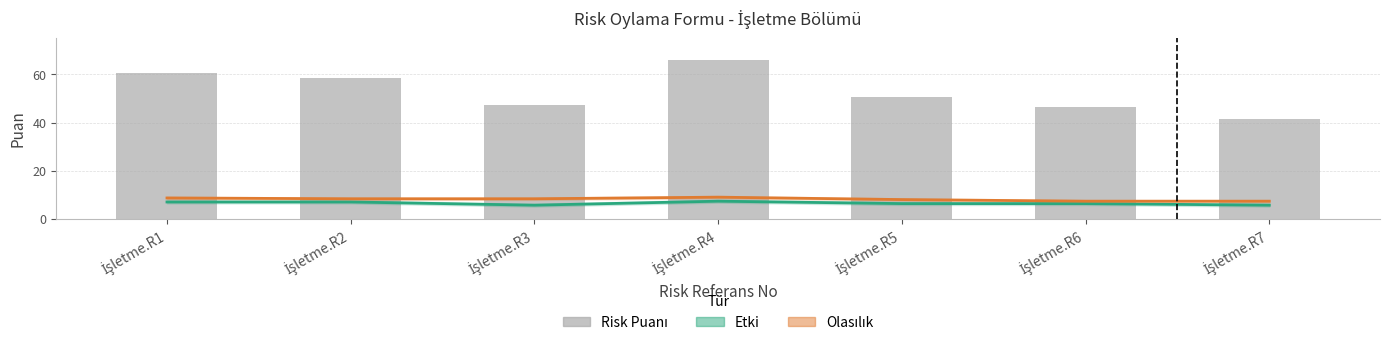

Where does the Olasılık series first go above 8?

İşletme.R1